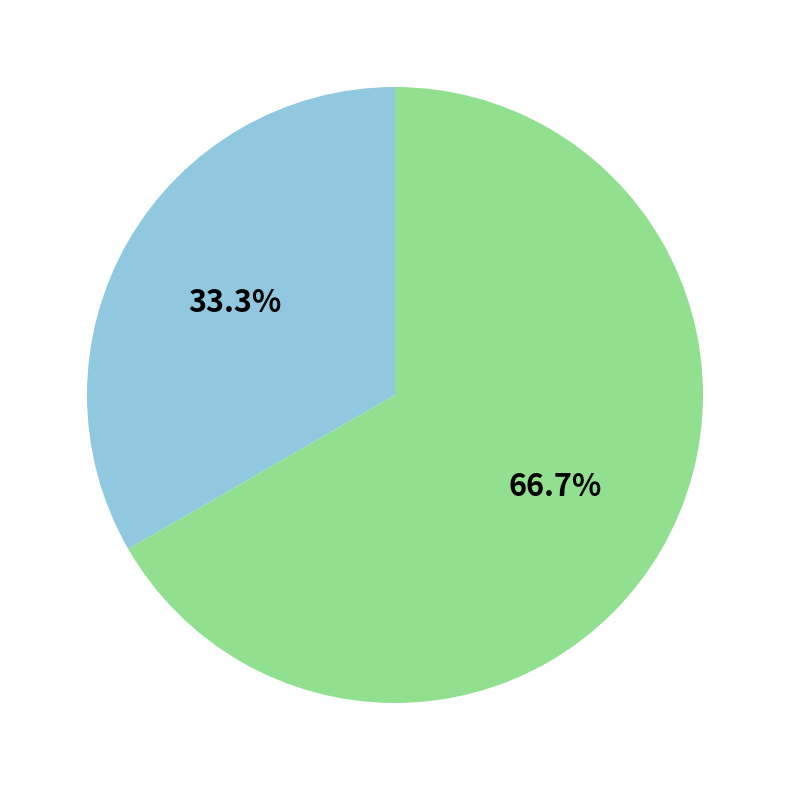

Is there any slice that represents more than half of the pie?

Yes